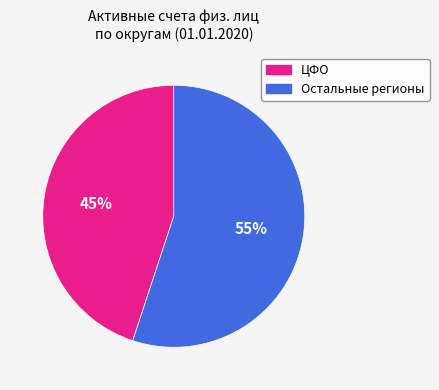

Is there a majority slice in this chart?

Yes